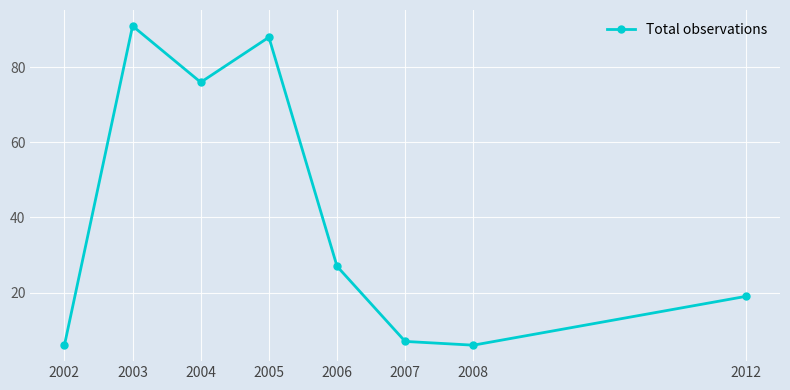

Count the number of data series in this chart.

1